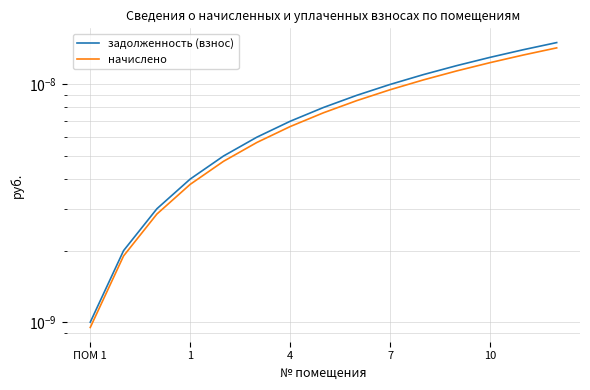

Does the chart display data point markers on the line(s)?

No